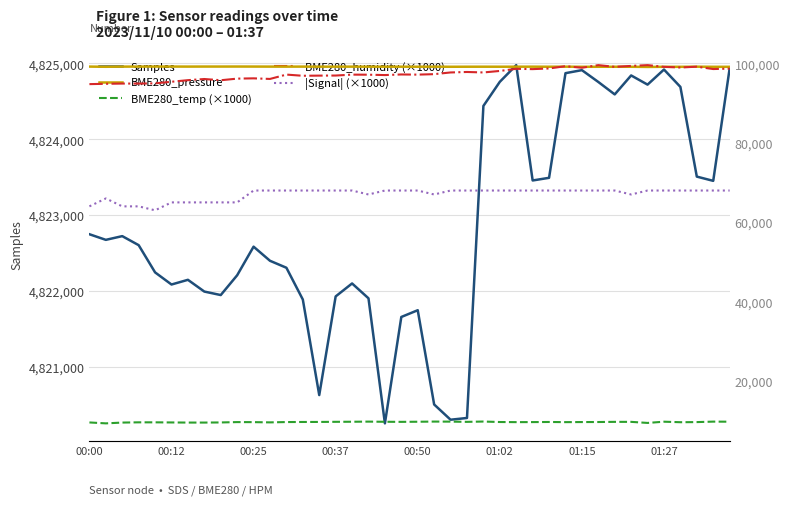

What is the average value of the |Signal| (×1000) series?

67075.0